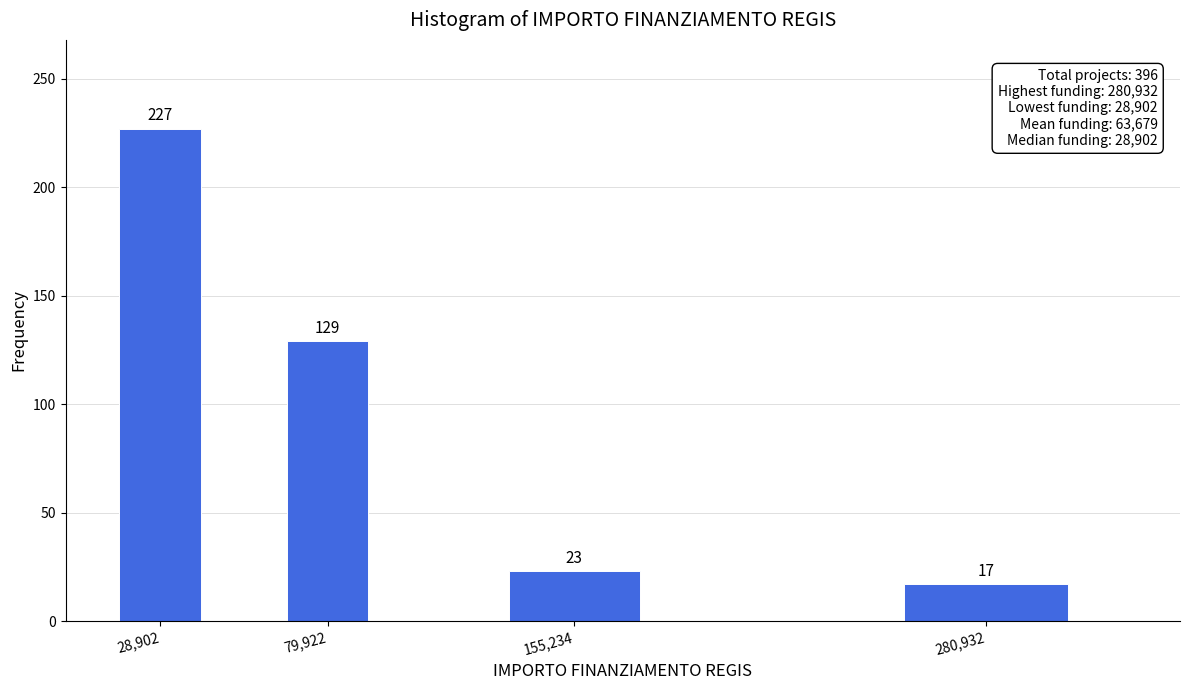

Reading left to right, what are all the values shown in this chart?

28,902=227	79,922=129	155,234=23	280,932=17